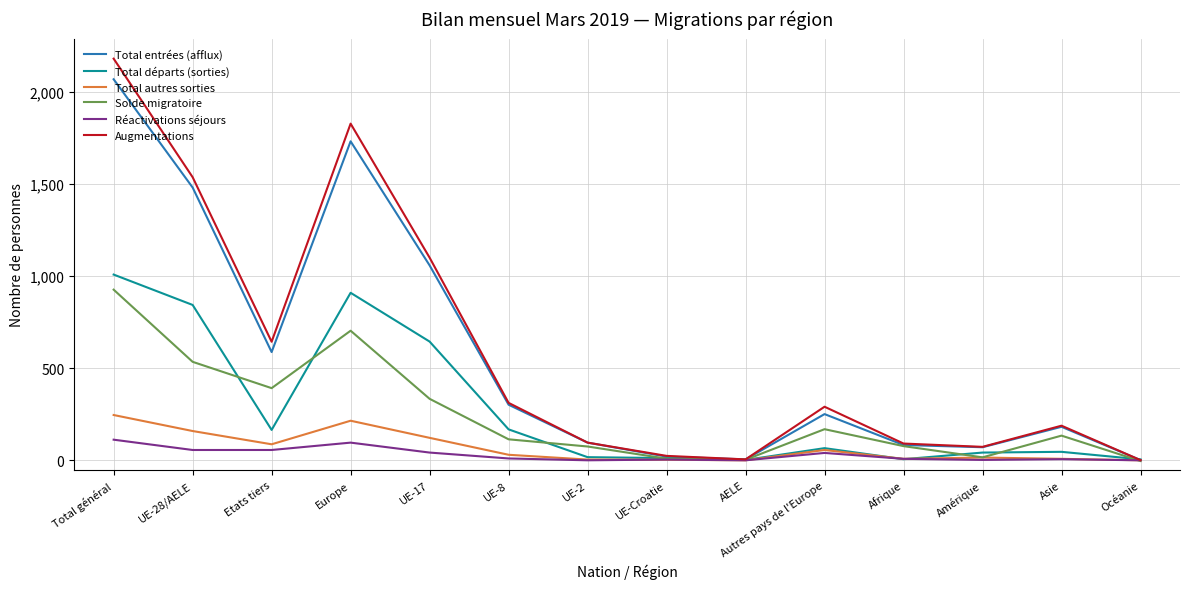

What is the lowest value of the Total entrées (afflux) series?

1